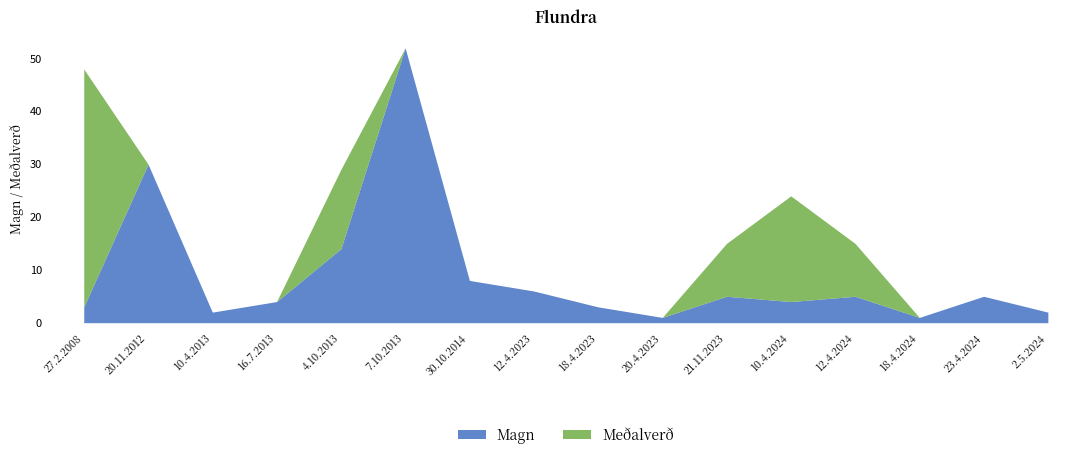

List the labels in order of Magn value, largest first.

7.10.2013, 20.11.2012, 4.10.2013, 30.10.2014, 12.4.2023, 21.11.2023, 12.4.2024, 23.4.2024, 16.7.2013, 10.4.2024, 27.2.2008, 18.4.2023, 10.4.2013, 2.5.2024, 20.4.2023, 18.4.2024